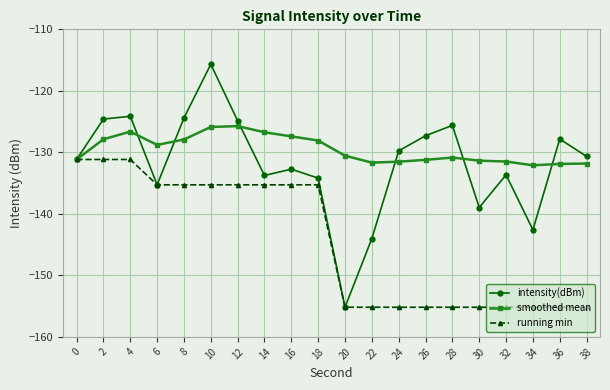

True or false: smoothed mean has more than 2 interior local peaks.

True